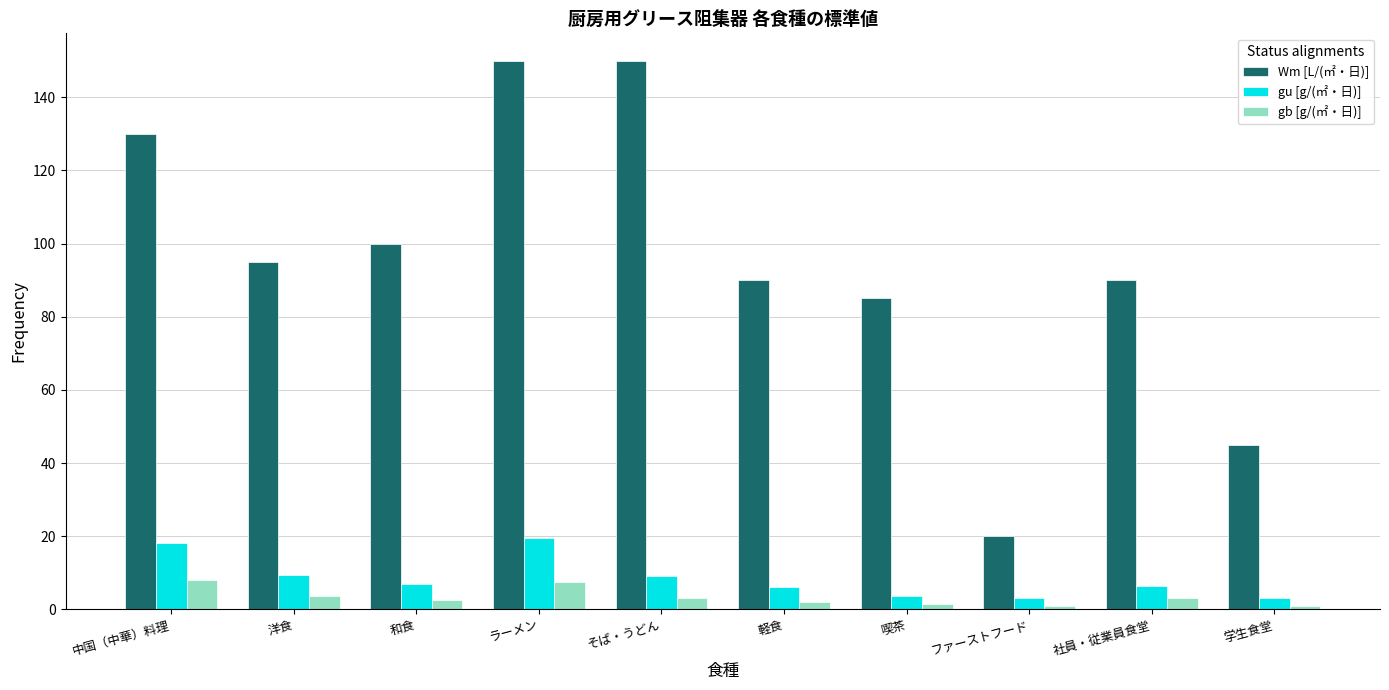

At how many categories does at least one series exceed 53?

8